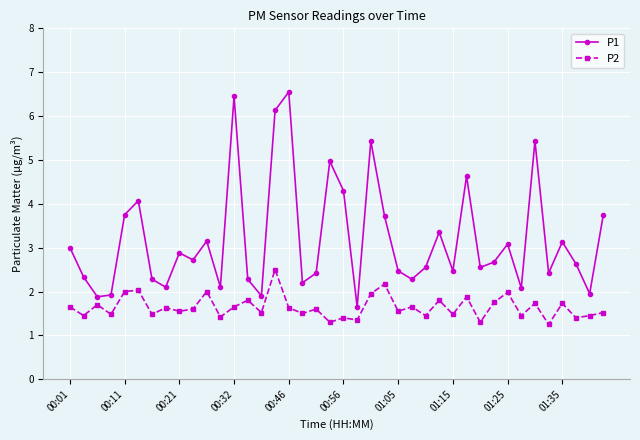

What is the difference between the maximum and minimum values in the P1 series?

4.9